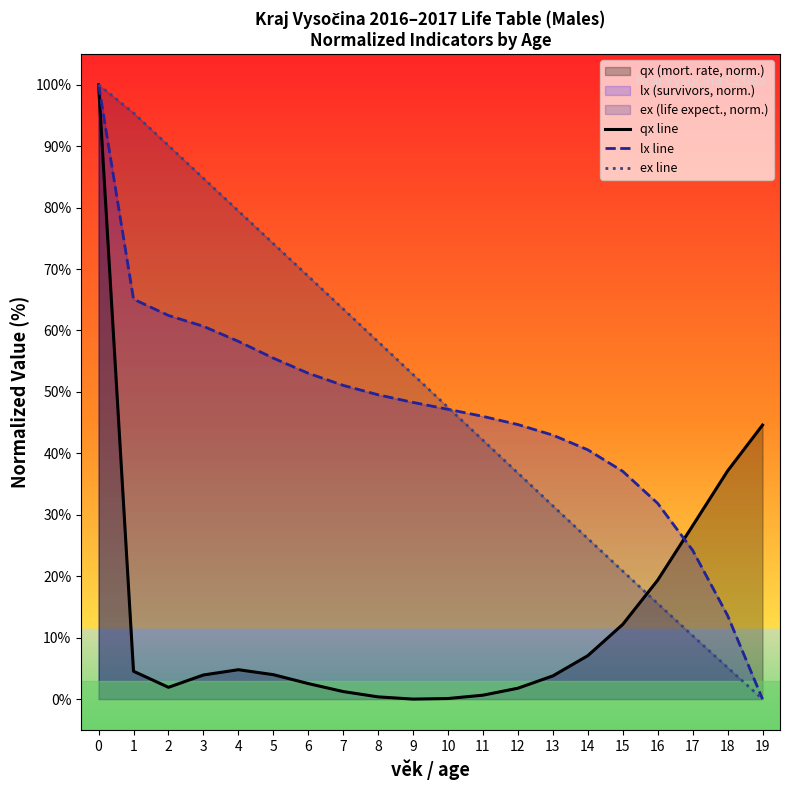

At 5, list the series in order from smallest to largest.

qx line, lx line, ex line